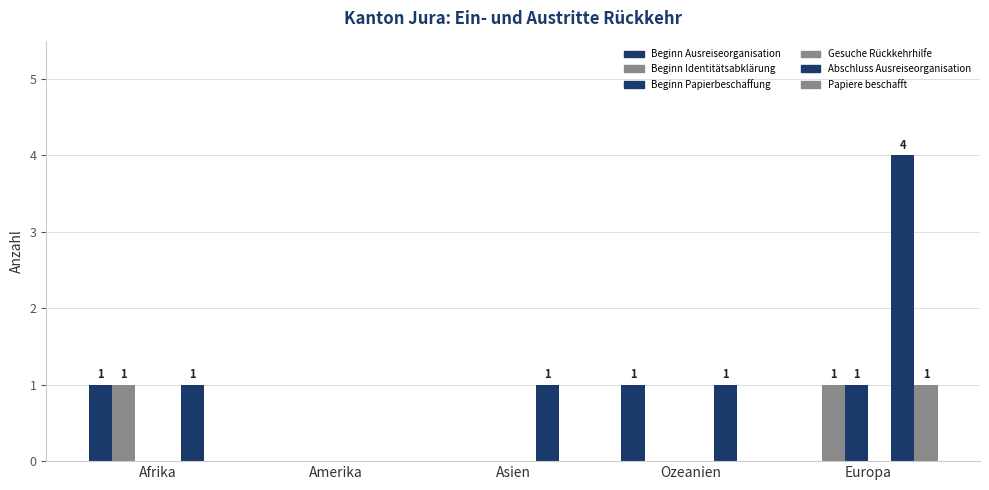

True or false: Abschluss Ausreiseorganisation has a value of 0 at Amerika.

True